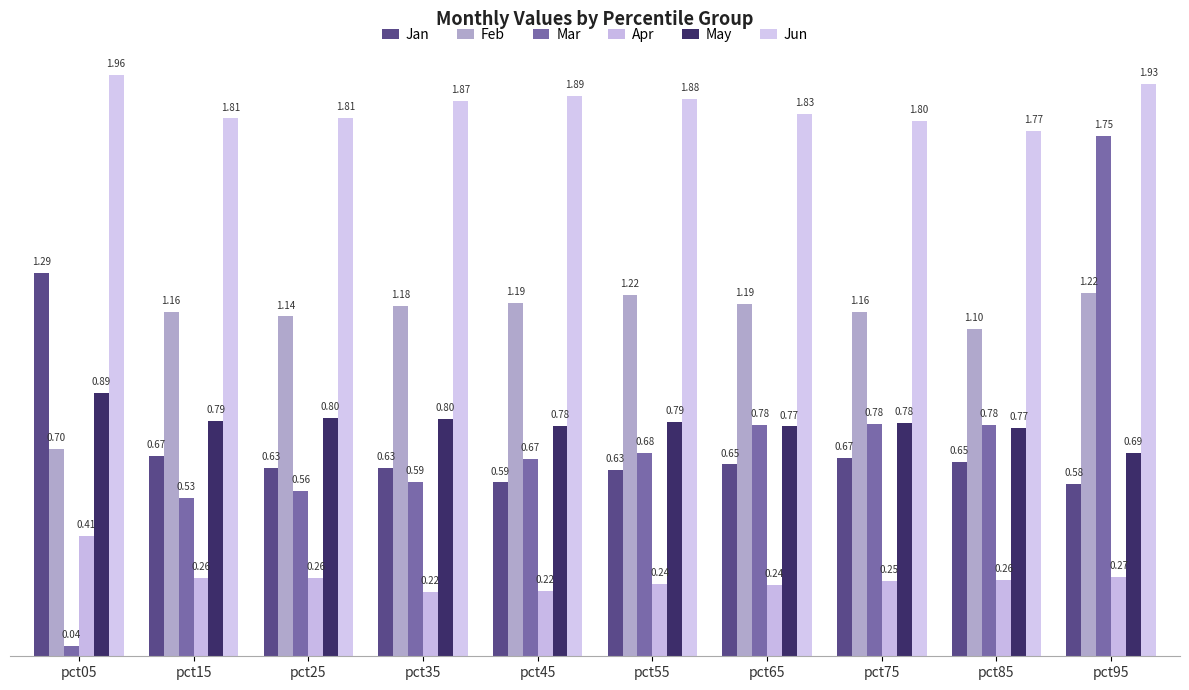

List the series in order of their peak value, lowest first.

Apr, May, Feb, Jan, Mar, Jun